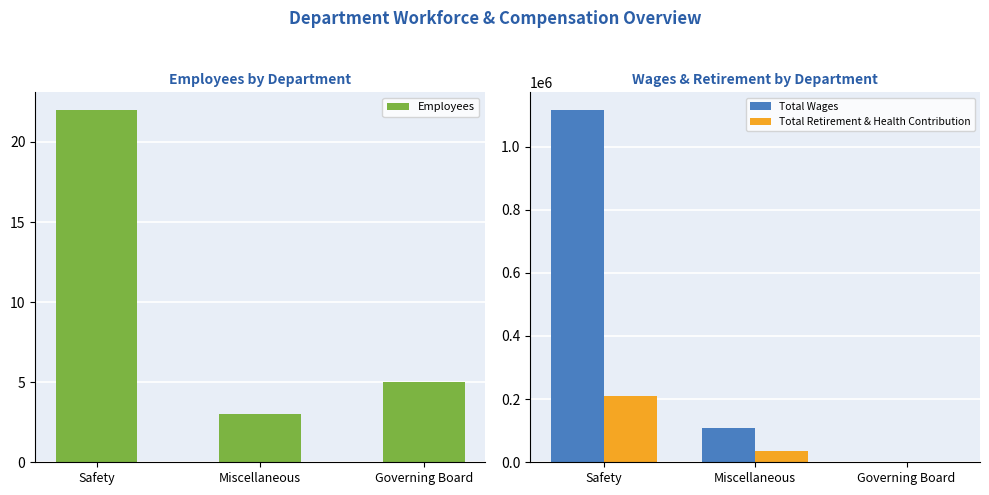

List the labels in order of Total Wages value, largest first.

Safety, Miscellaneous, Governing Board